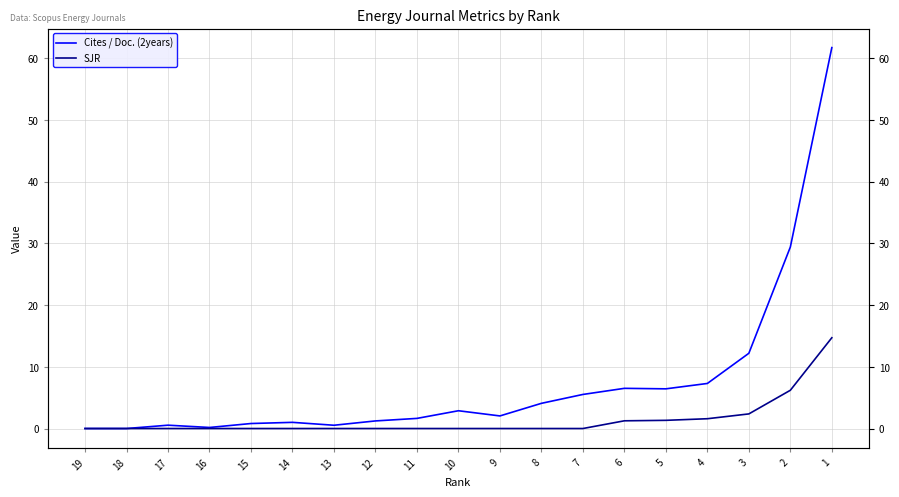

Reading right to left, list all the values displayed in this chart.

Cites / Doc. (2years): 1=61.7	2=29.4	3=12.2	4=7.3	5=6.4	6=6.5	7=5.5	8=4.1	9=2.0	10=2.9	11=1.6	12=1.2	13=0.5	14=1.0	15=0.8	16=0.2	17=0.5	18=0.0	19=0.0
SJR: 1=14.7	2=6.2	3=2.4	4=1.6	5=1.3	6=1.2	7=0.0	8=0.0	9=0.0	10=0.0	11=0.0	12=0.0	13=0.0	14=0.0	15=0.0	16=0.0	17=0.0	18=0.0	19=0.0